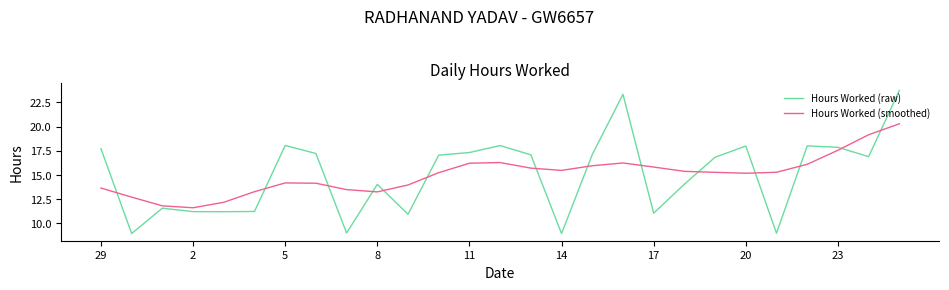

After their last crossing, which series has the higher values: Hours Worked (smoothed) or Hours Worked (raw)?

Hours Worked (raw)